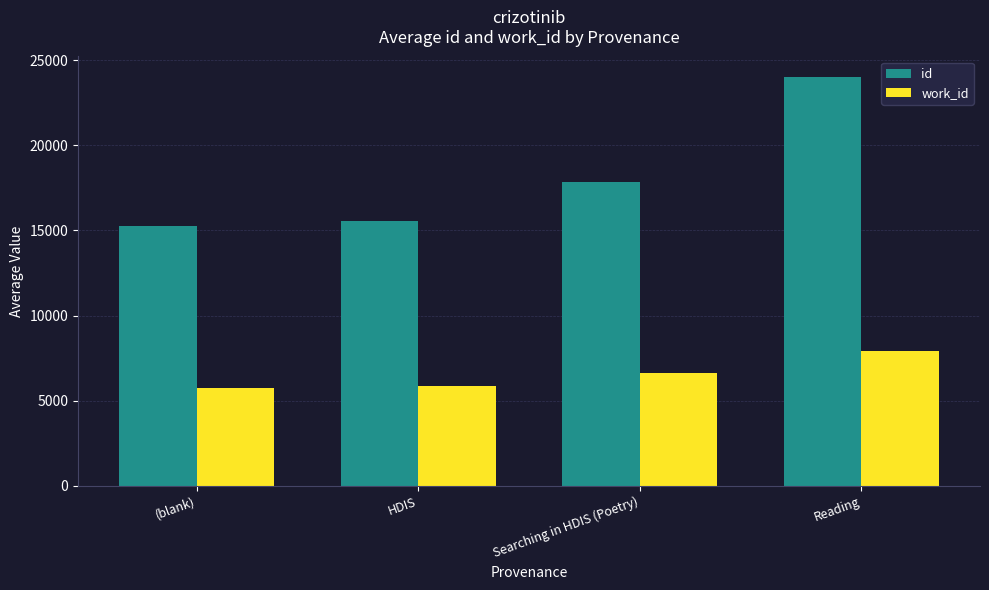

What is the label of the 1st bar from the right?

Reading